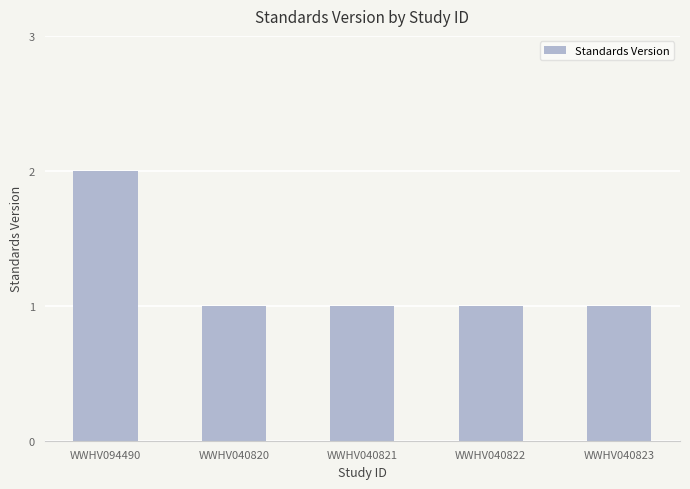

Which label corresponds to the largest value in the chart?

WWHV094490